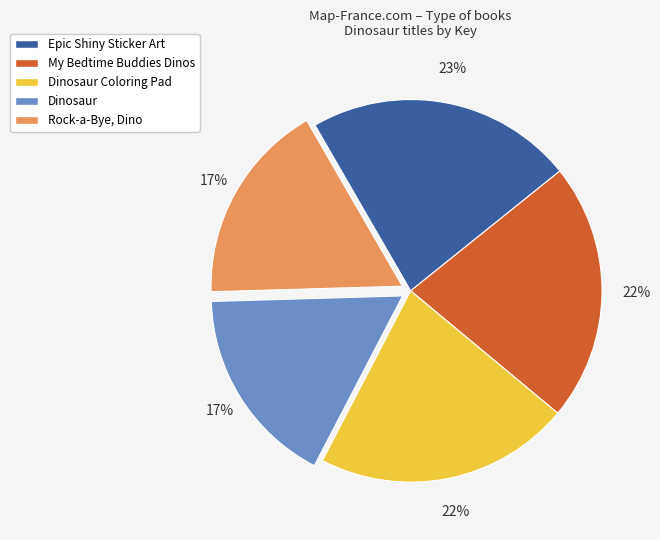

Is there any slice that represents more than half of the pie?

No